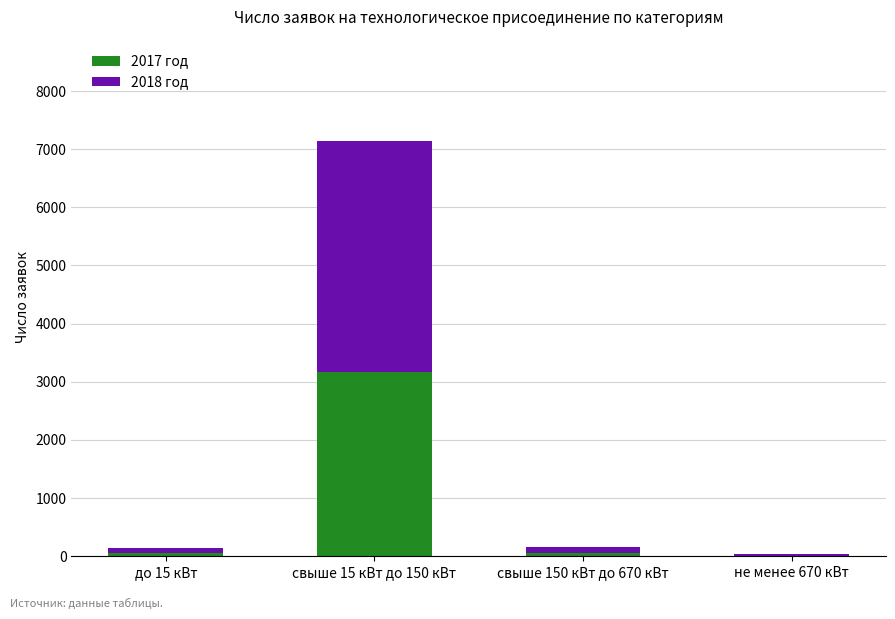

The 2017 год series shows 10 at не менее 670 кВт. True or false?

True